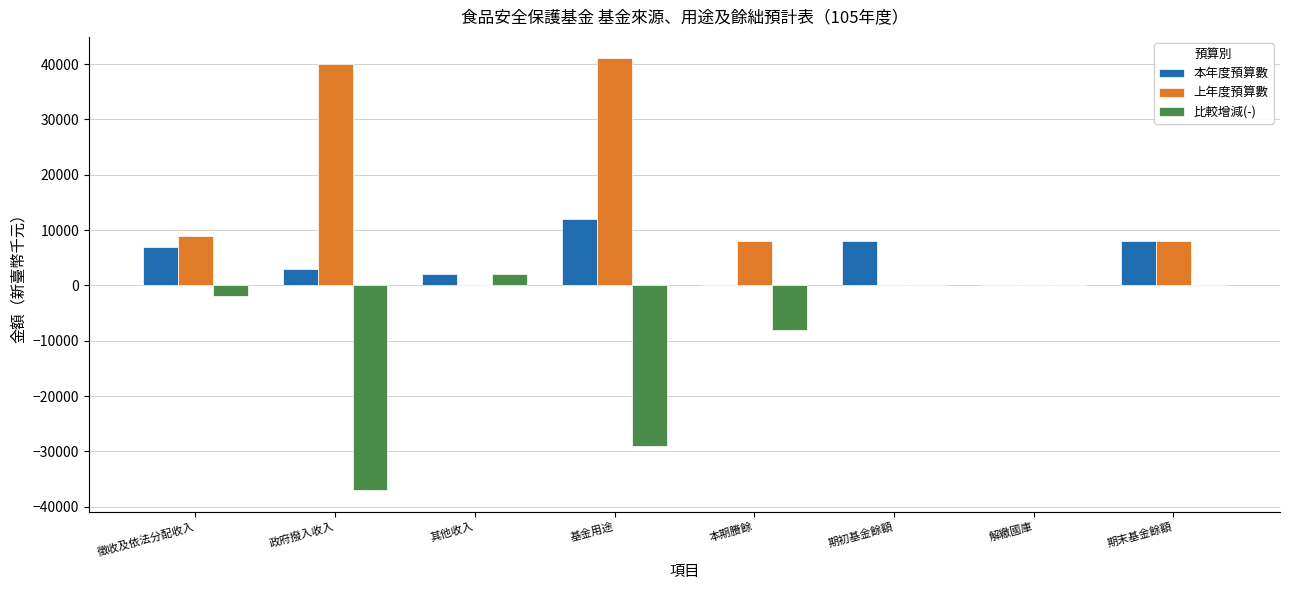

Reading left to right, extract all data points from this chart.

本年度預算數: 7000	3000	2000	12000	0	8000	0	8000
上年度預算數: 9000	40000	0	41000	8000	0	0	8000
比較增減(-): -2000	-37000	2000	-29000	-8000	0	0	0